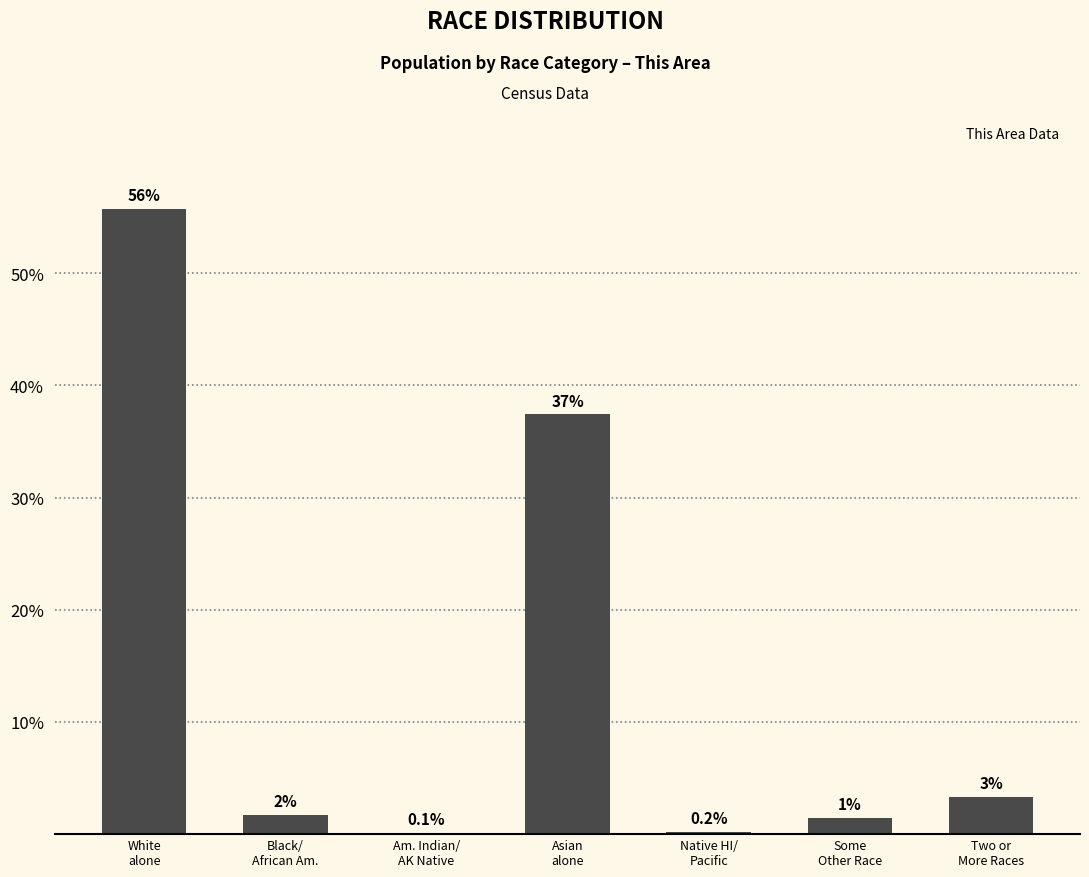

The value at Am. Indian/
AK Native is 0.1. True or false?

True